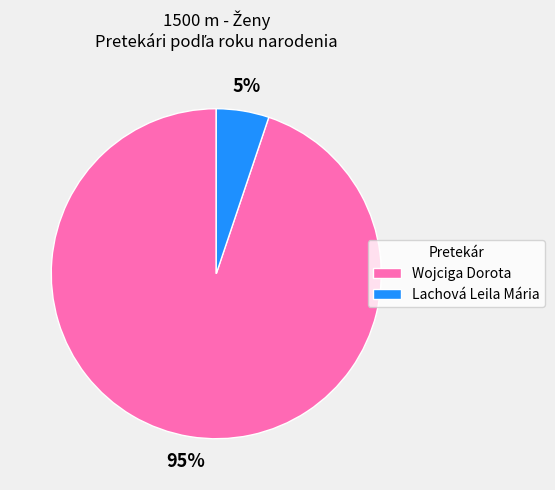

Which has a higher value, Lachová Leila Mária or Wojciga Dorota?

Wojciga Dorota